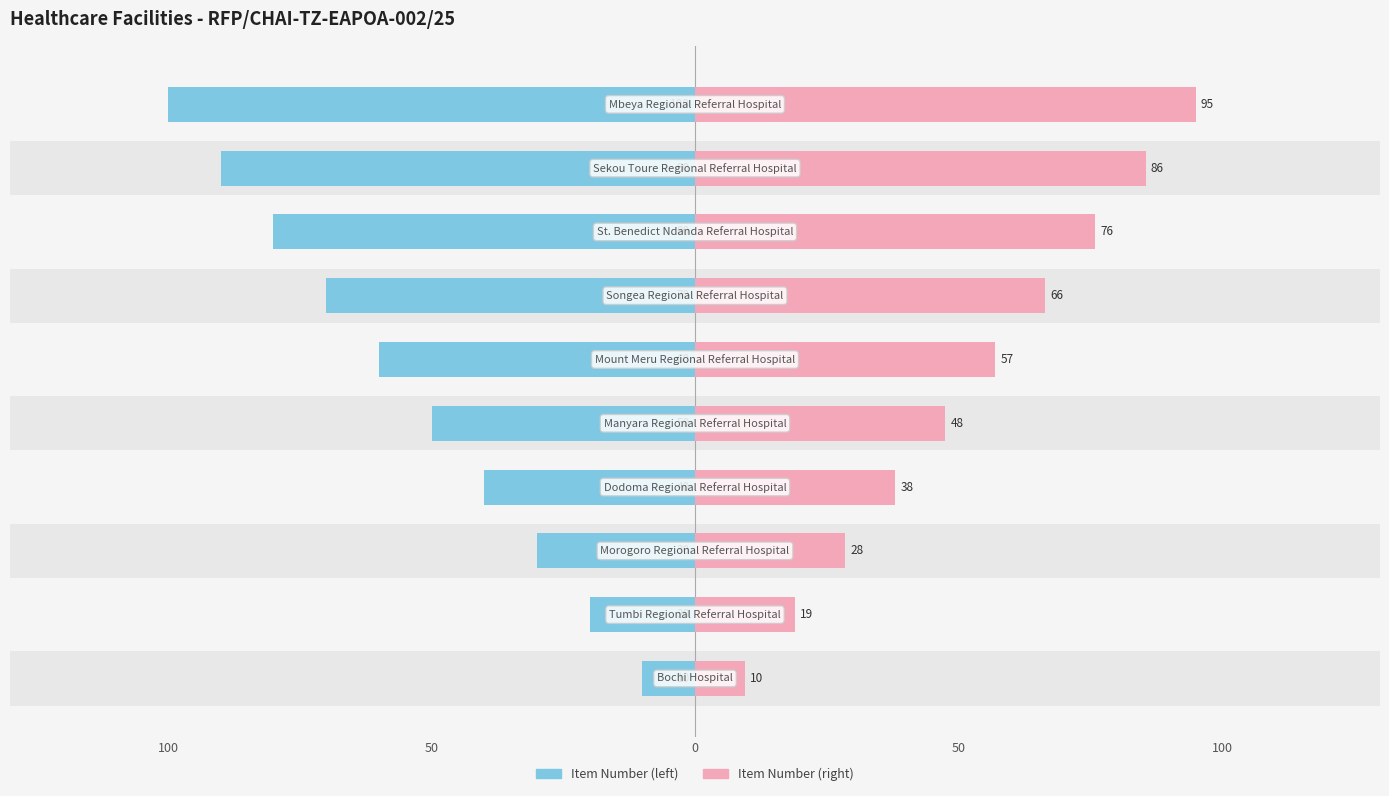

What are all the series names shown in the legend?

Item Number (left), Item Number (right)